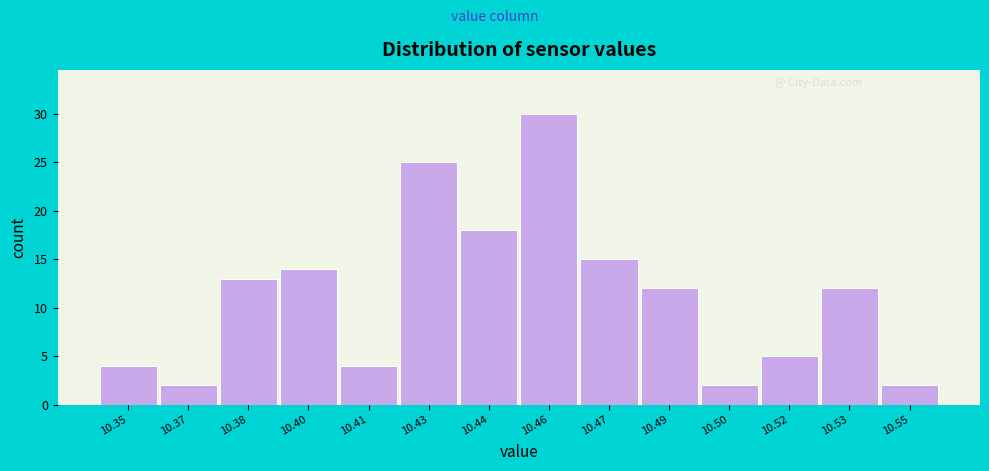

Reading left to right, extract all data points from this chart.

10.35=4	10.37=2	10.38=13	10.40=14	10.41=4	10.43=25	10.44=18	10.46=30	10.47=15	10.49=12	10.50=2	10.52=5	10.53=12	10.55=2